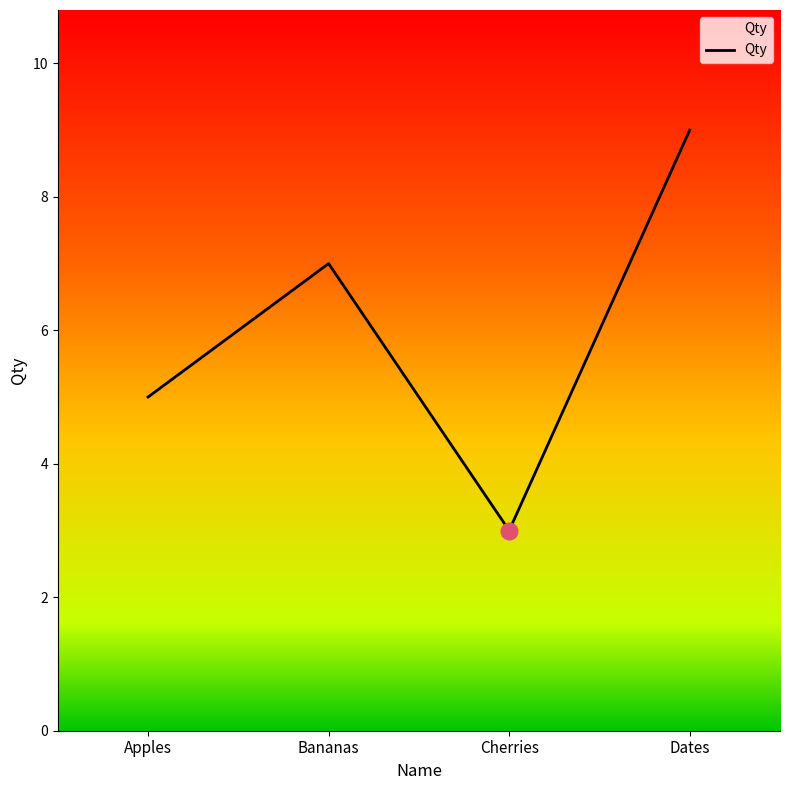

At which label is the value closest to 6?

Apples